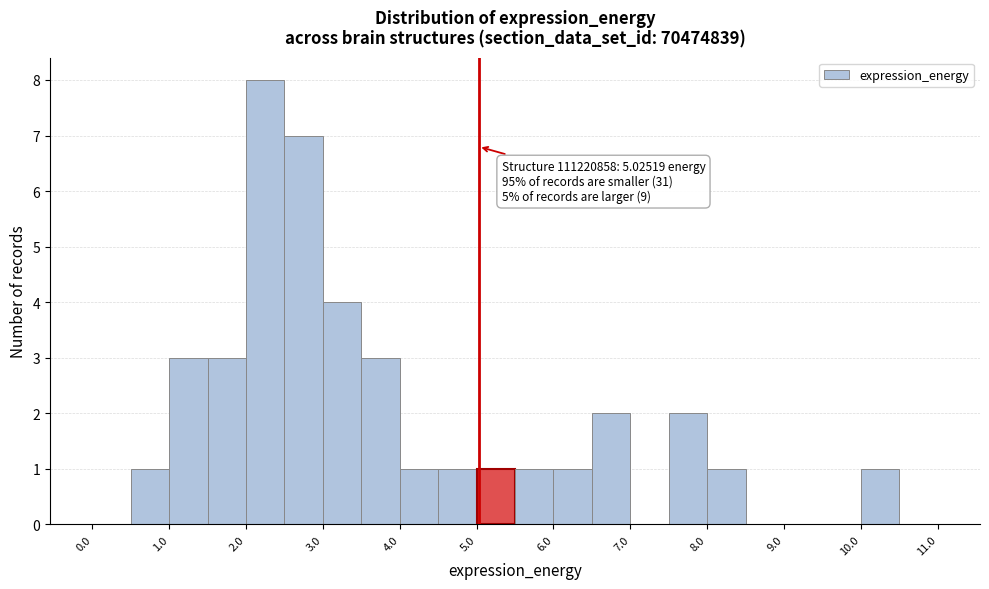

Over which range of the x-axis is the bar tallest?

2.0 to 2.5